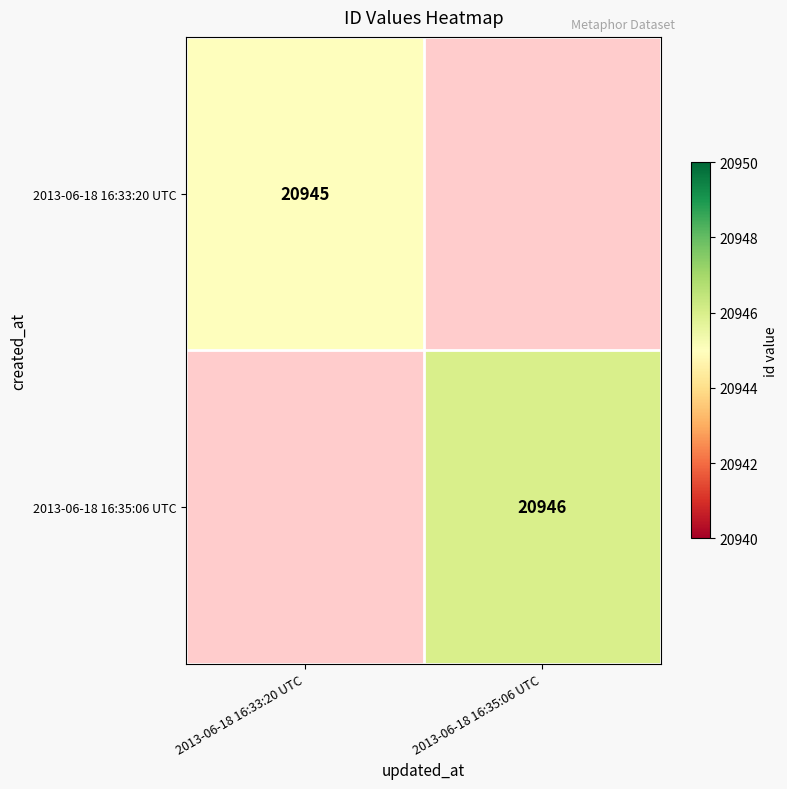

Is it true that 2013-06-18 16:35:06 UTC equals 20946 at 2013-06-18 16:35:06 UTC?

True